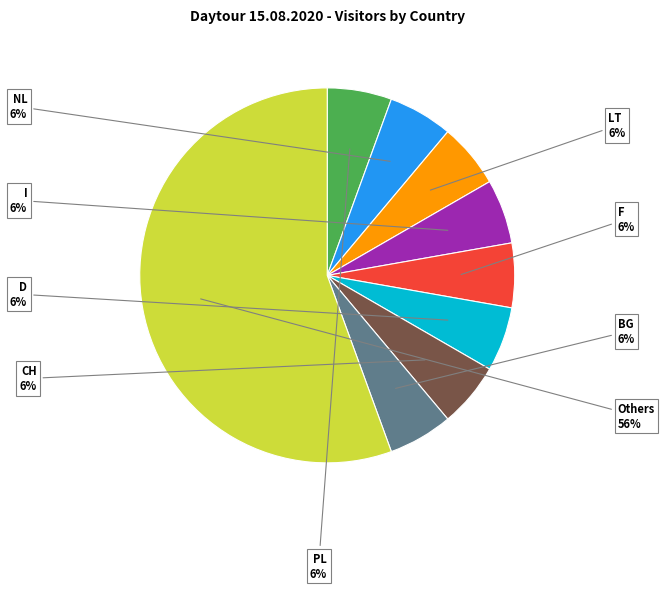

Which slice is the largest?

Others